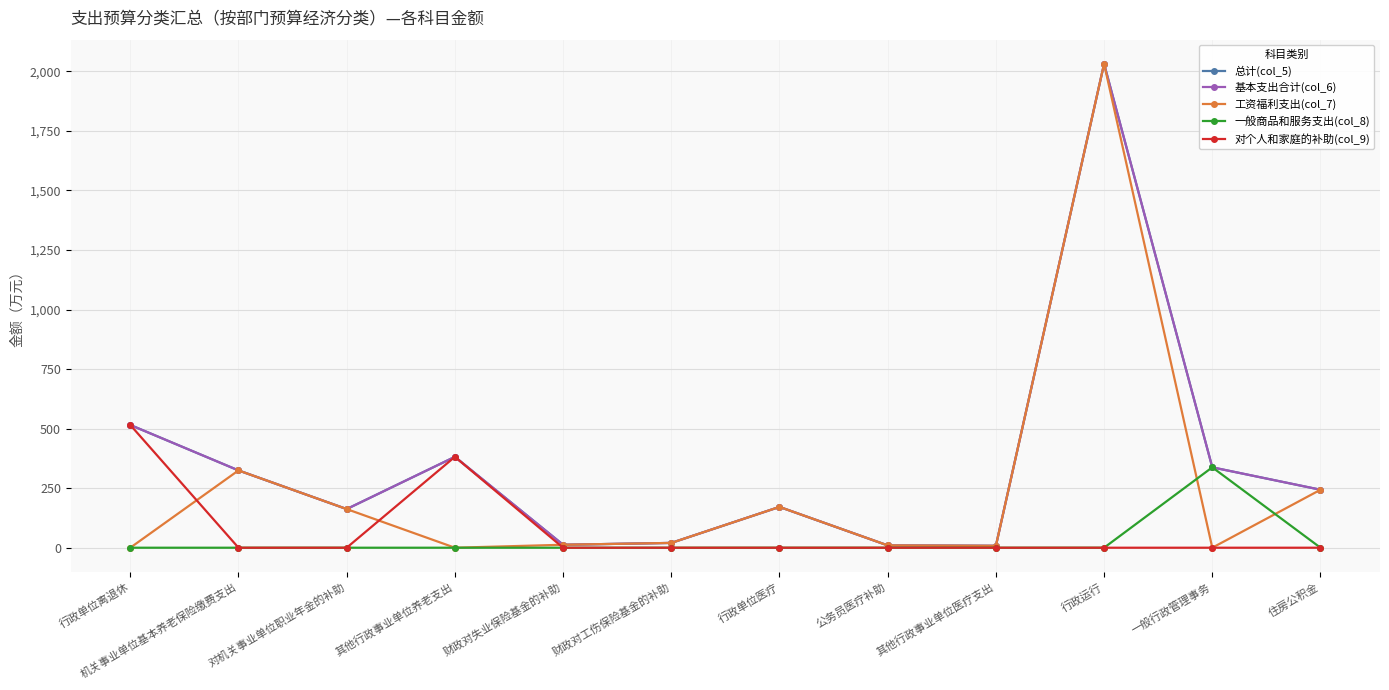

True or false: 对个人和家庭的补助(col_9) and 基本支出合计(col_6) intersect in this chart.

False